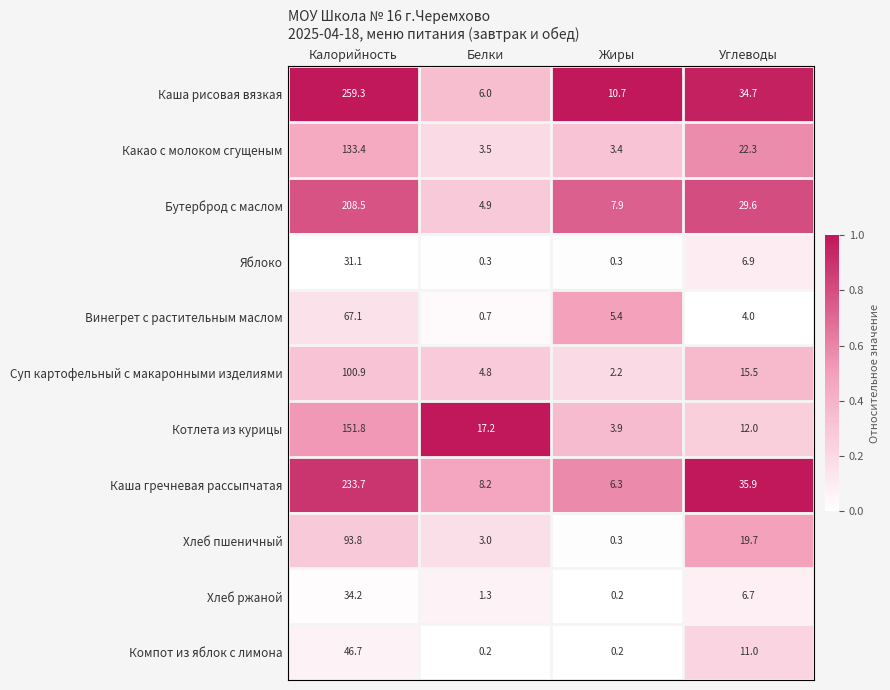

List the series in order of their peak value, highest first.

Каша рисовая вязкая, Каша гречневая рассыпчатая, Бутерброд с маслом, Котлета из курицы, Какао с молоком сгущеным, Суп картофельный с макаронными изделиями, Хлеб пшеничный, Винегрет с растительным маслом, Компот из яблок с лимона, Хлеб ржаной, Яблоко